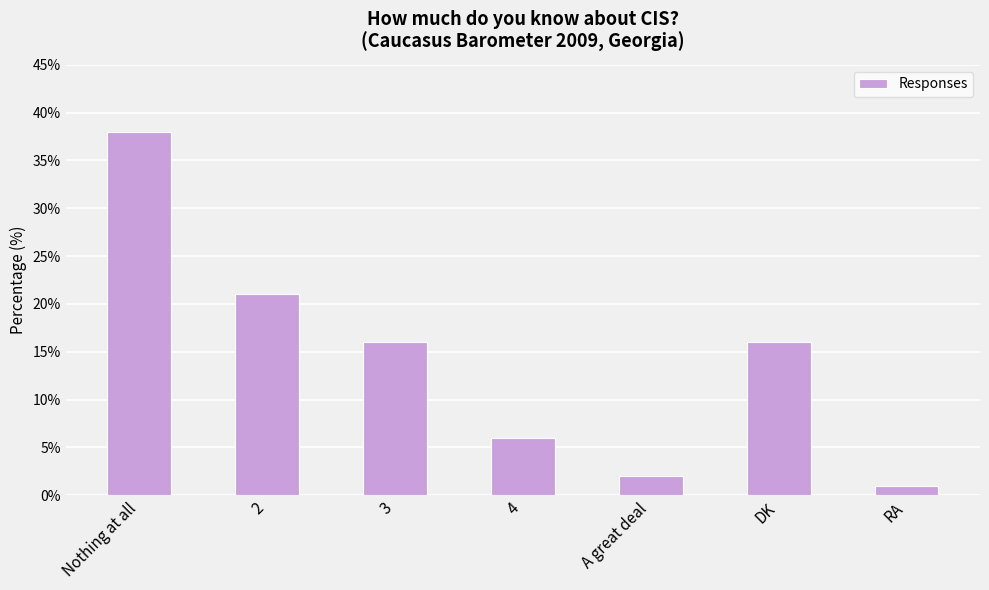

At which category does the chart reach its minimum across all series?

RA